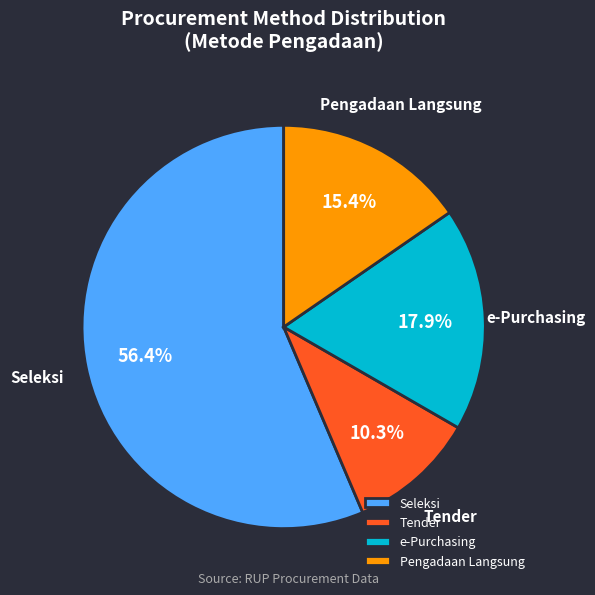

Combined, do Tender and Pengadaan Langsung account for over 50%?

No